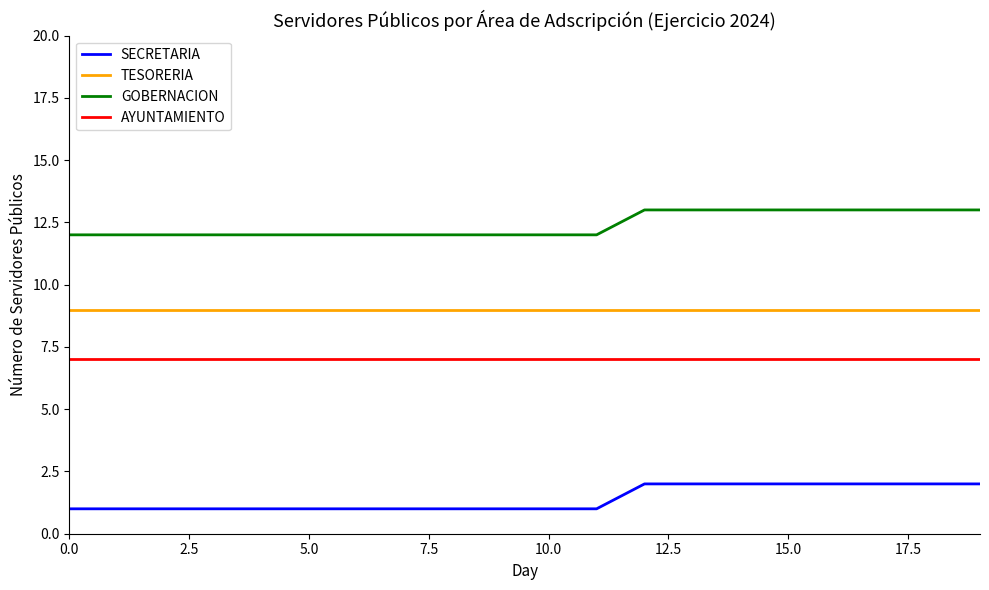

Rank the series by their average value, from highest to lowest.

GOBERNACION, TESORERIA, AYUNTAMIENTO, SECRETARIA